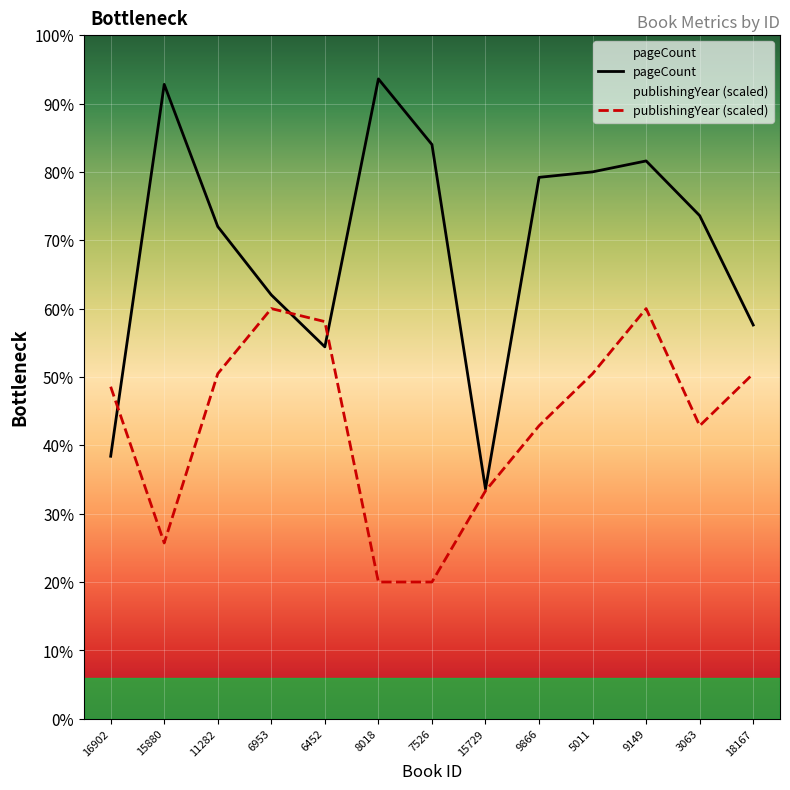

In publishingYear, how many points are higher than both neighbors (excluding endpoints)?

2